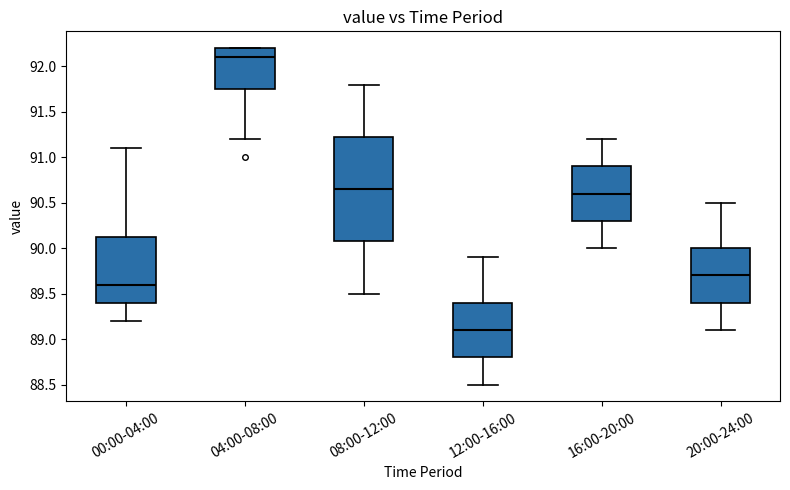

Reading left to right, transcribe this box plot: for each box, give where its median line is, the range the box spans, and where its two whiskers end, as read against the y-axis. The values are not printed on the chart, so give them approximately, as read against the axis.

00:00-04:00: median 89.60, box 89.40 to 90.15, whiskers 89.20 to 91.10
04:00-08:00: median 92.10, box 91.75 to 92.20, whiskers 91.20 to 92.20
08:00-12:00: median 90.65, box 90.10 to 91.25, whiskers 89.50 to 91.80
12:00-16:00: median 89.10, box 88.80 to 89.40, whiskers 88.50 to 89.90
16:00-20:00: median 90.60, box 90.30 to 90.90, whiskers 90.00 to 91.20
20:00-24:00: median 89.70, box 89.40 to 90.00, whiskers 89.10 to 90.50